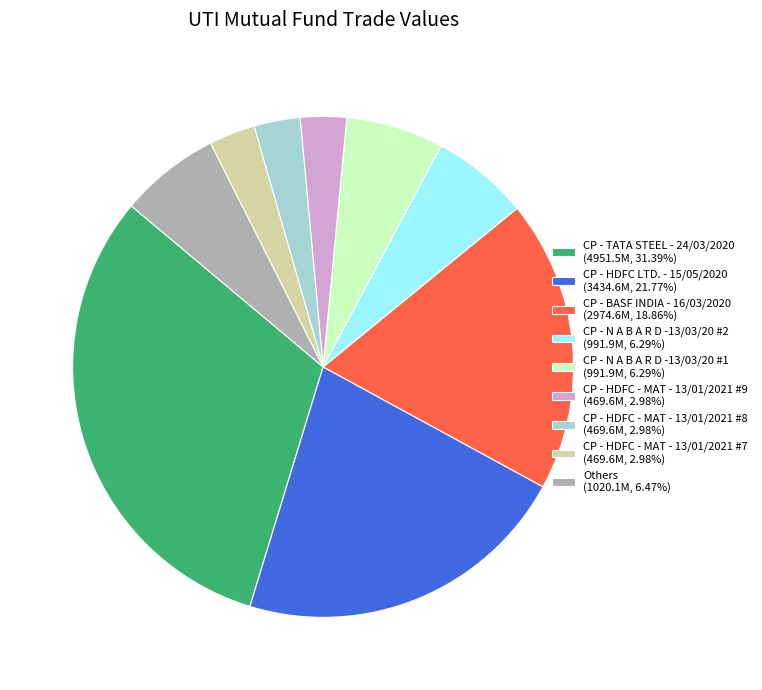

Does CP - HDFC LTD. - 15/05/2020 (3434.6M, 21.77%) represent more than half of the total?

No